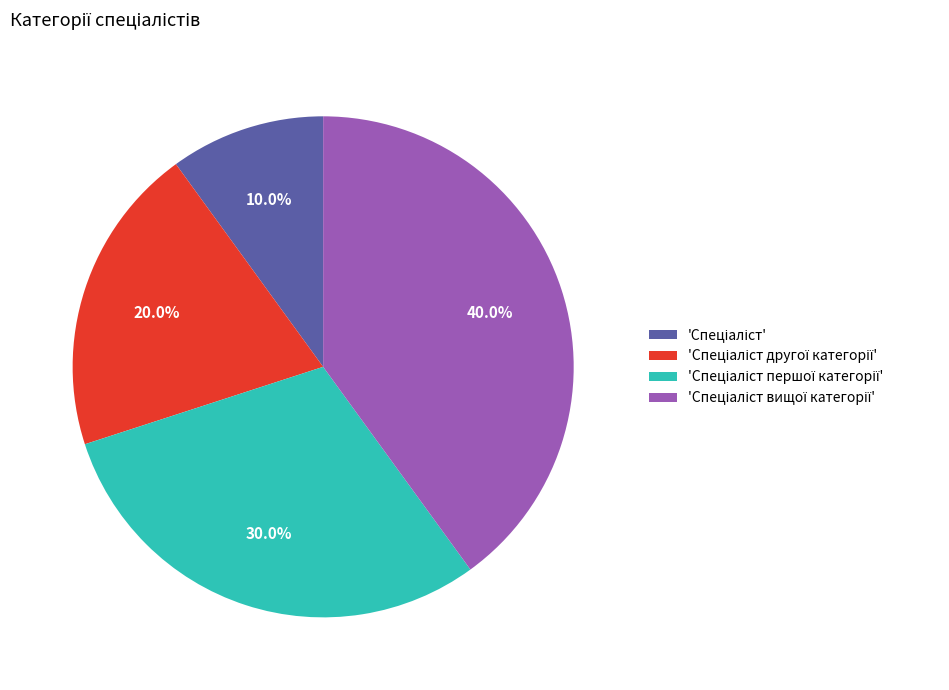

Does any single category account for the majority?

No